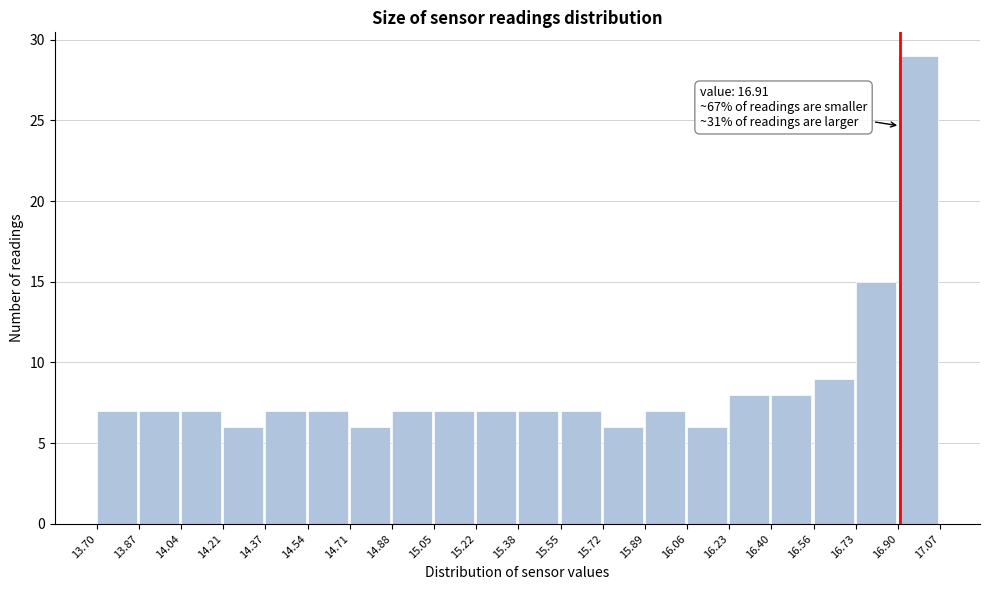

Over which range of the x-axis is the bar tallest?

16.90 to 17.07